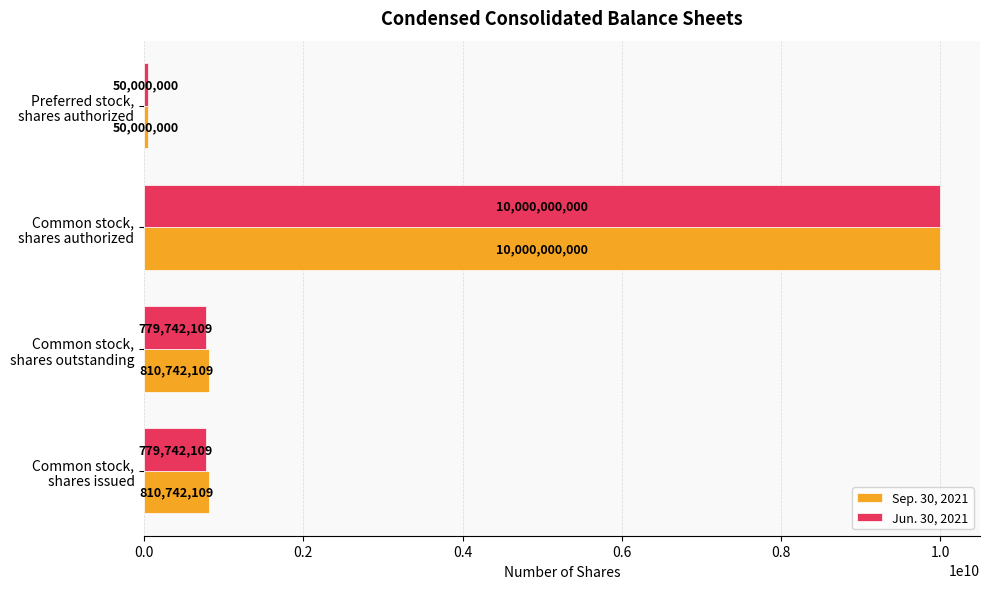

What is the difference between the maximum and minimum values in the Sep. 30, 2021 series?

9950000000